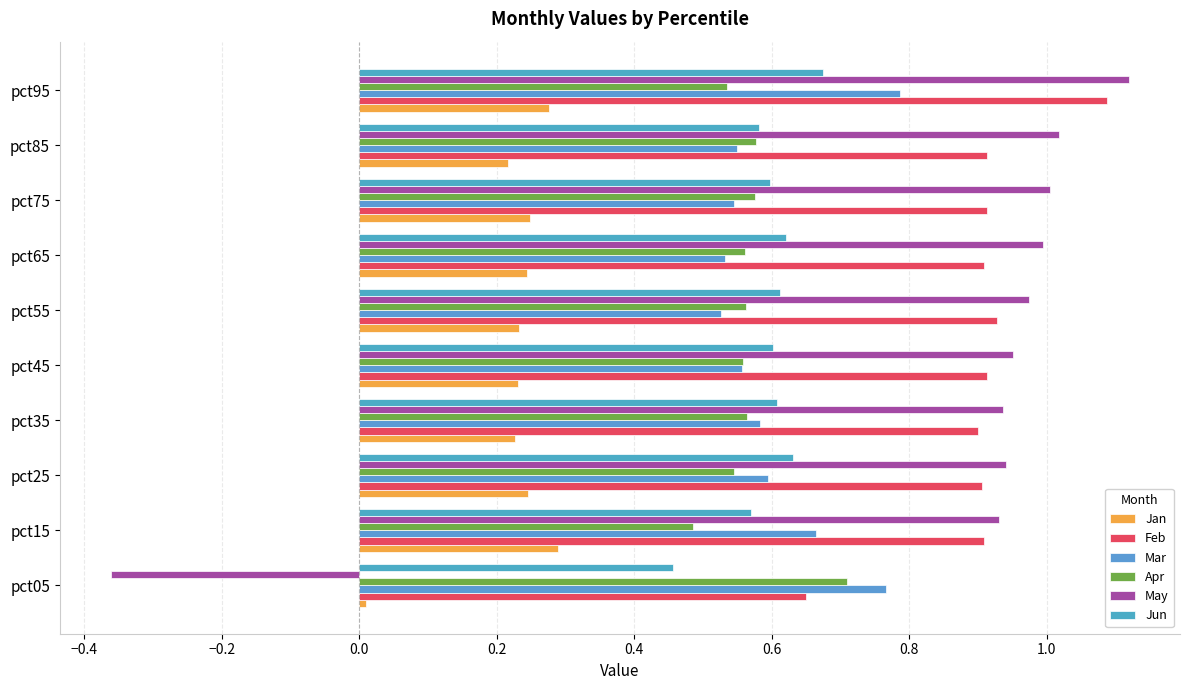

Rank the series by their maximum value, from highest to lowest.

May, Feb, Mar, Apr, Jun, Jan